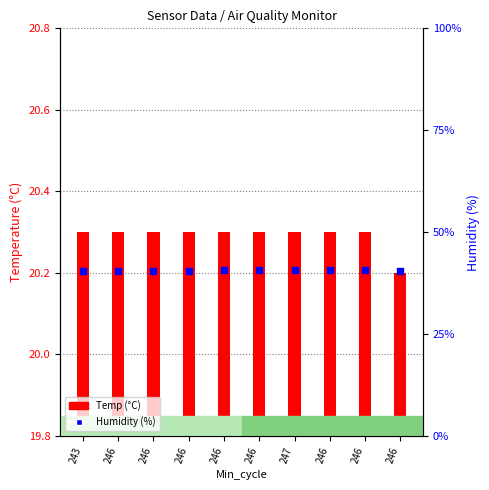

Which series contains the highest Y value?

Humidity (%)